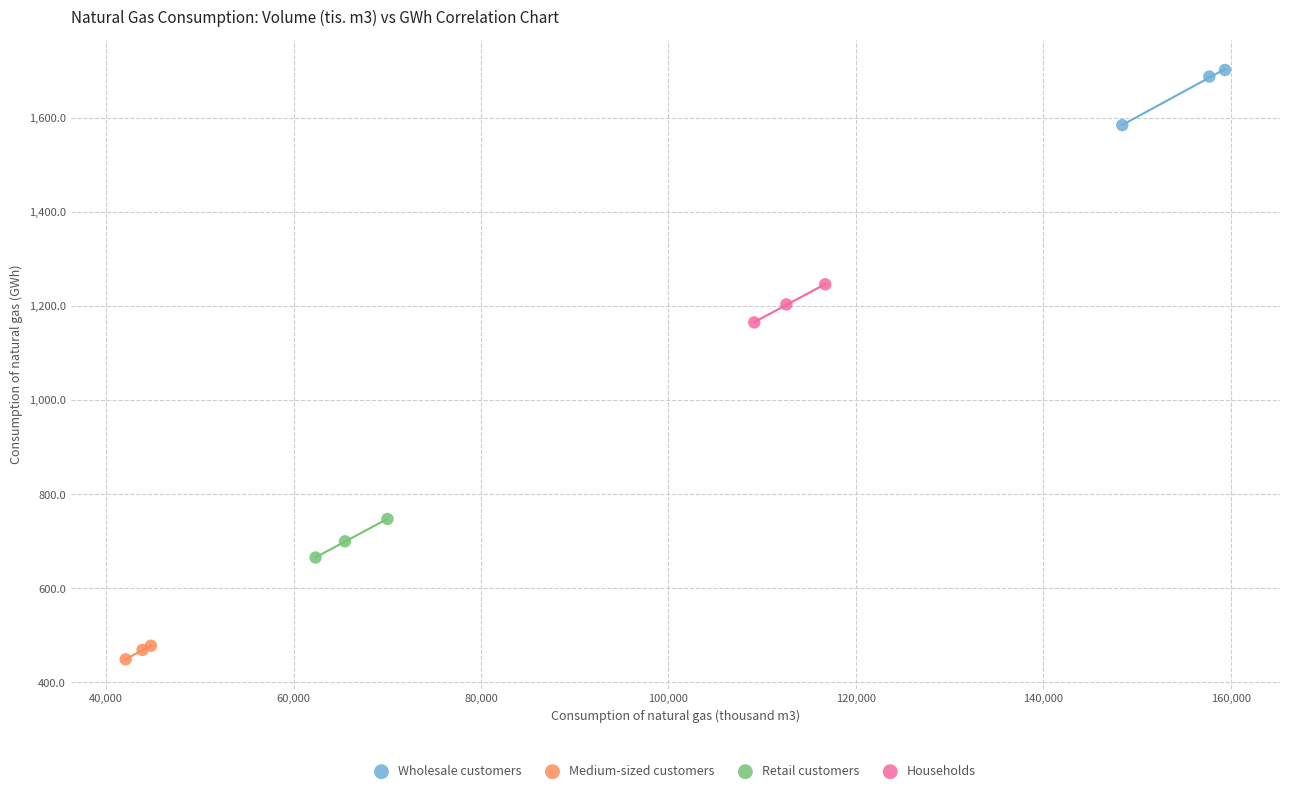

What are all the series names shown in the legend?

Wholesale customers, Medium-sized customers, Retail customers, Households